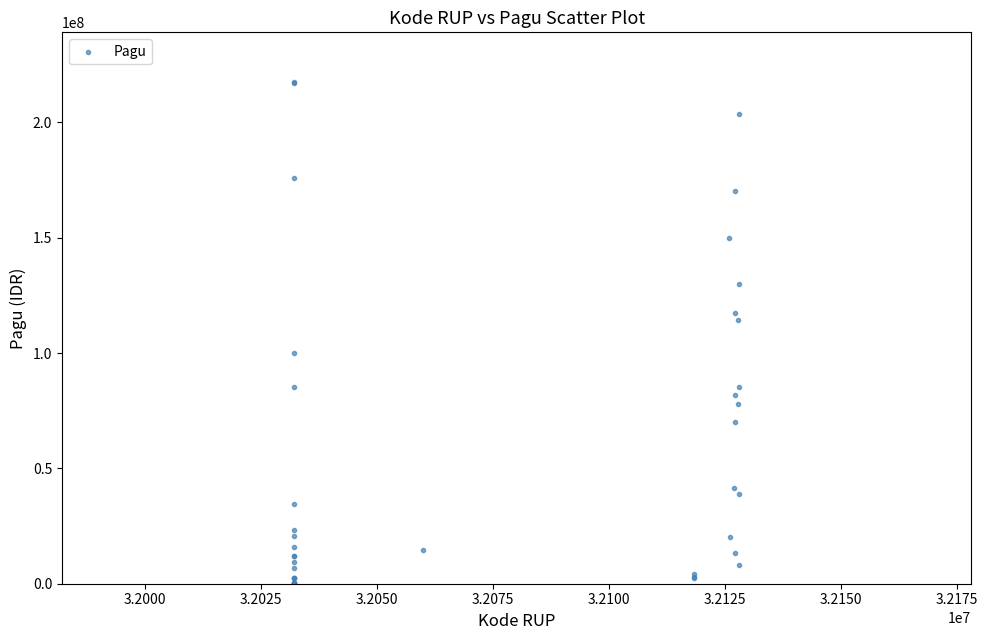

What Y value in the scatter plot is closest to 108830000?

114296000